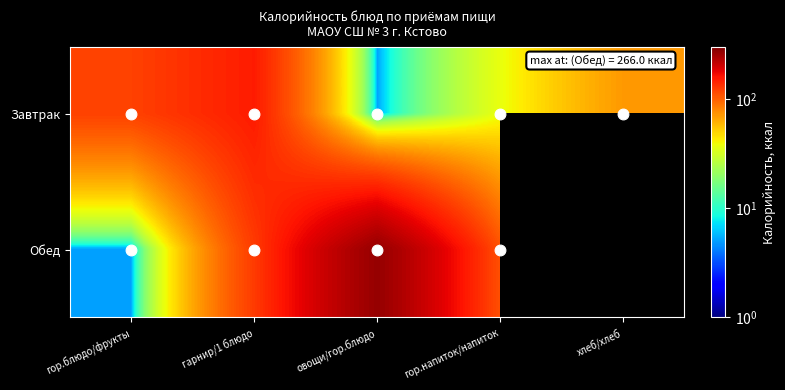

Which series has the largest range (max minus min)?

Обед